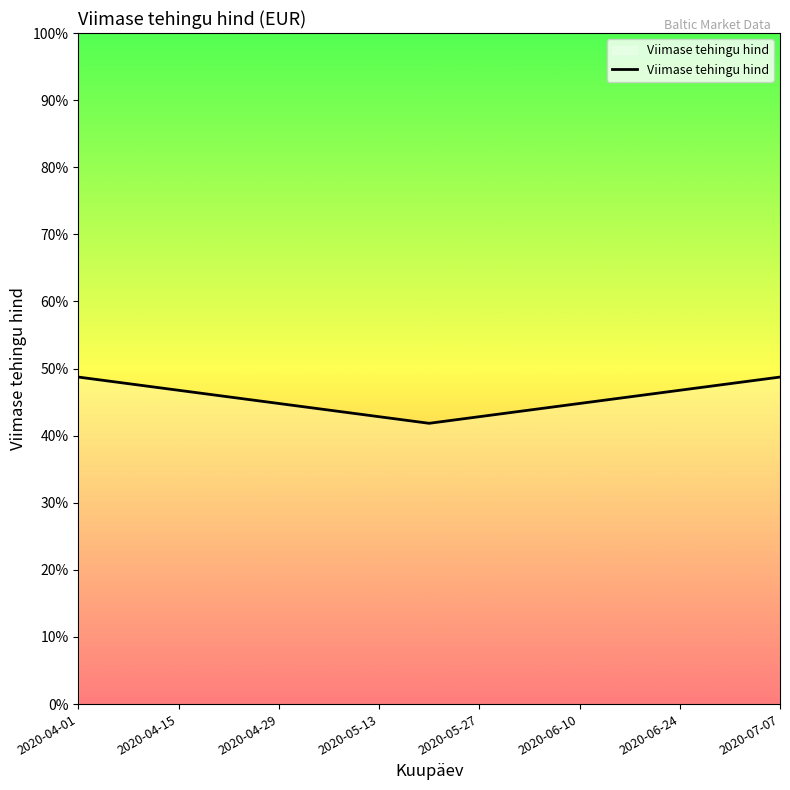

True or false: there are more than 0 points higher than both neighbors.

False